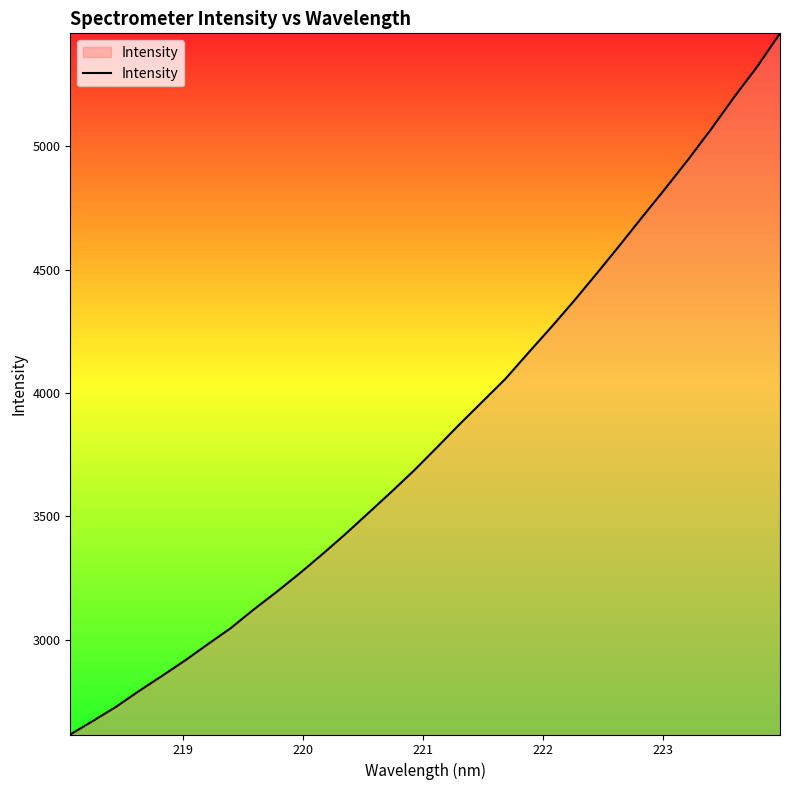

What is the minimum value shown in the chart?

2615.4